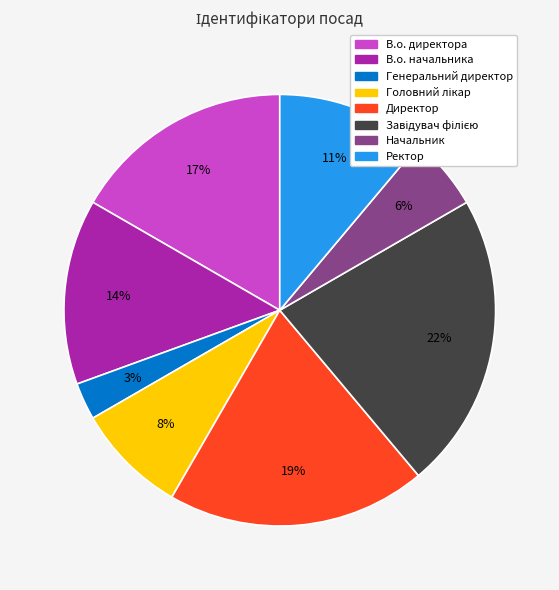

True or false: Директор accounts for 10% of the total.

False